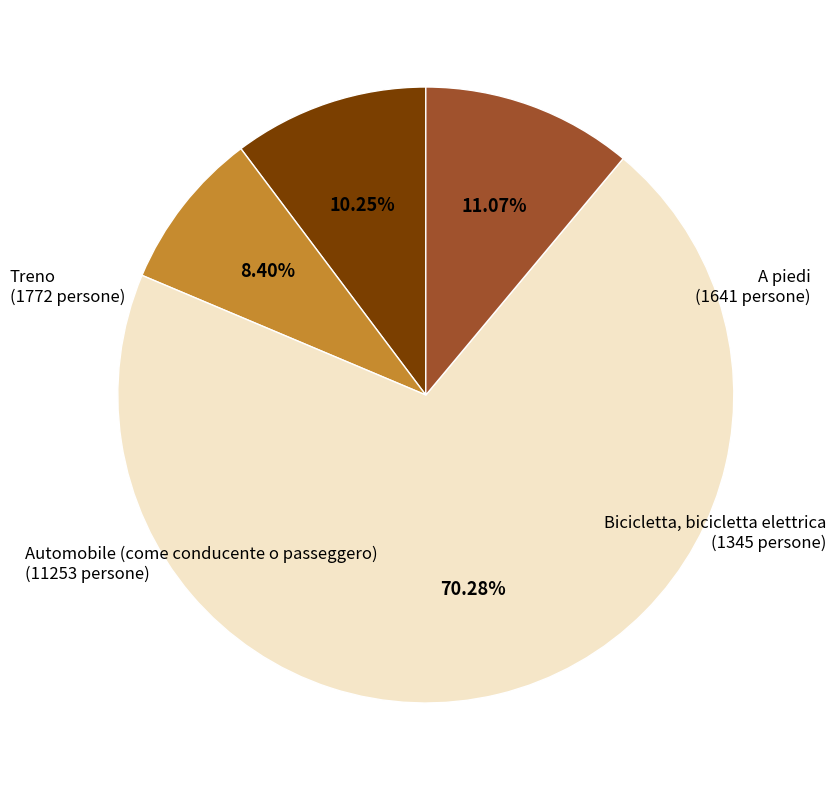

What percentage is the Automobile (come conducente o passeggero) slice, to the nearest percent?

70%